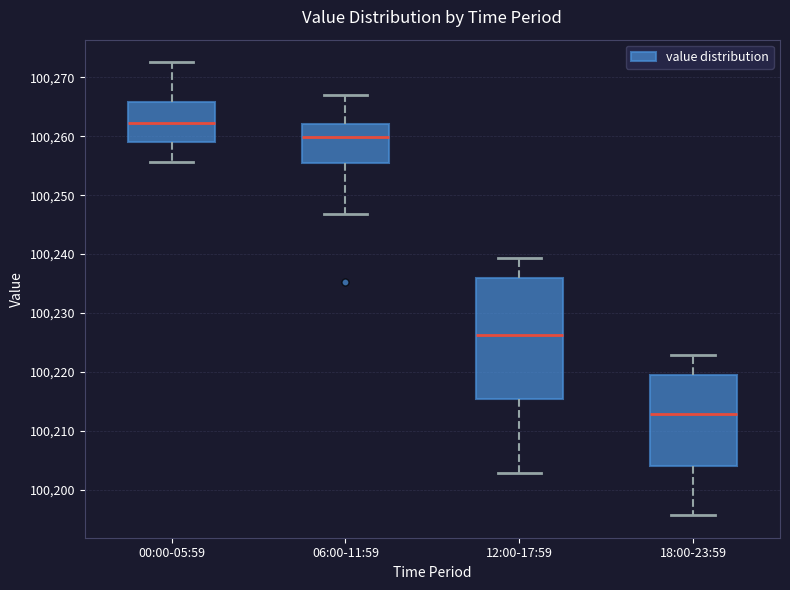

Which box is the tallest, from its lower edge to its upper edge?

12:00-17:59